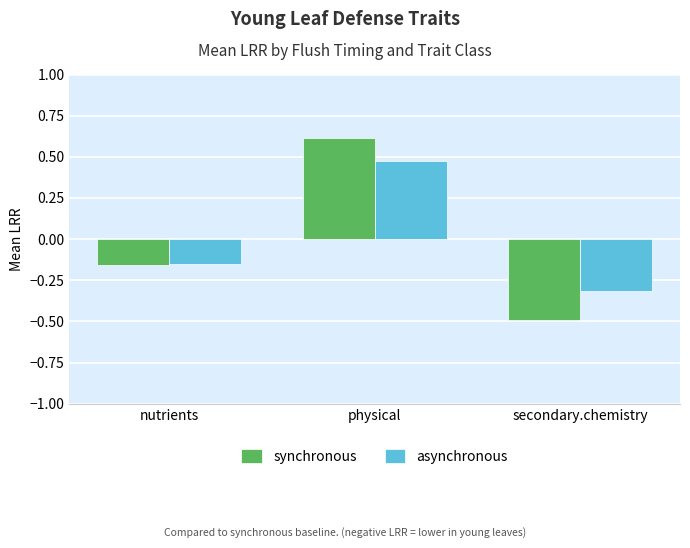

Which series has the largest total across all categories?

asynchronous